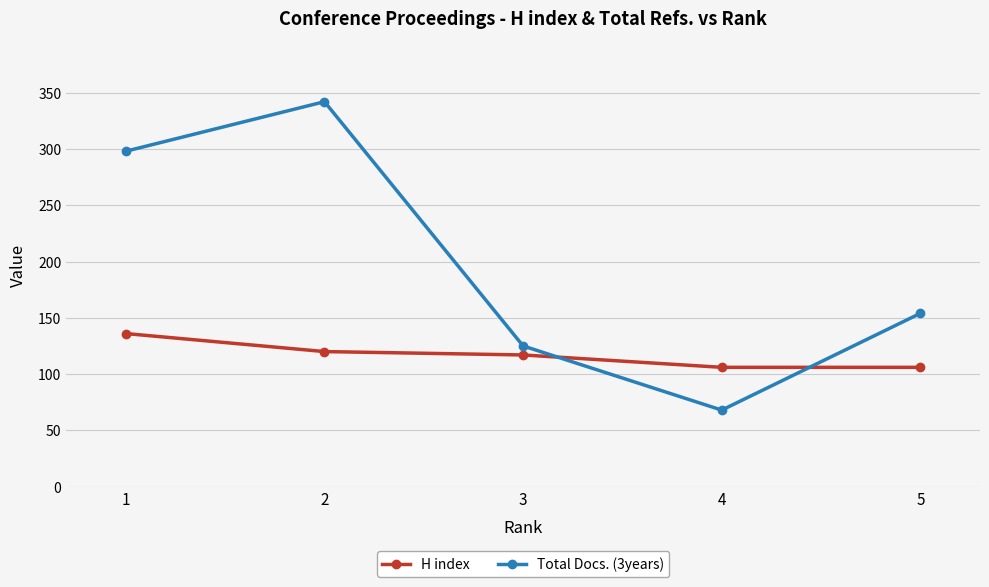

Reading left to right, what are all the values shown in this chart?

H index: 1=136	2=120	3=117	4=106	5=106
Total Docs. (3years): 1=298	2=342	3=125	4=68	5=154